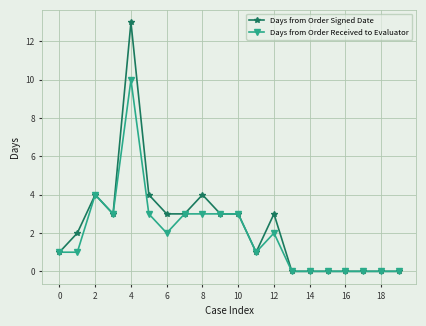

How many distinct data groups are displayed?

2